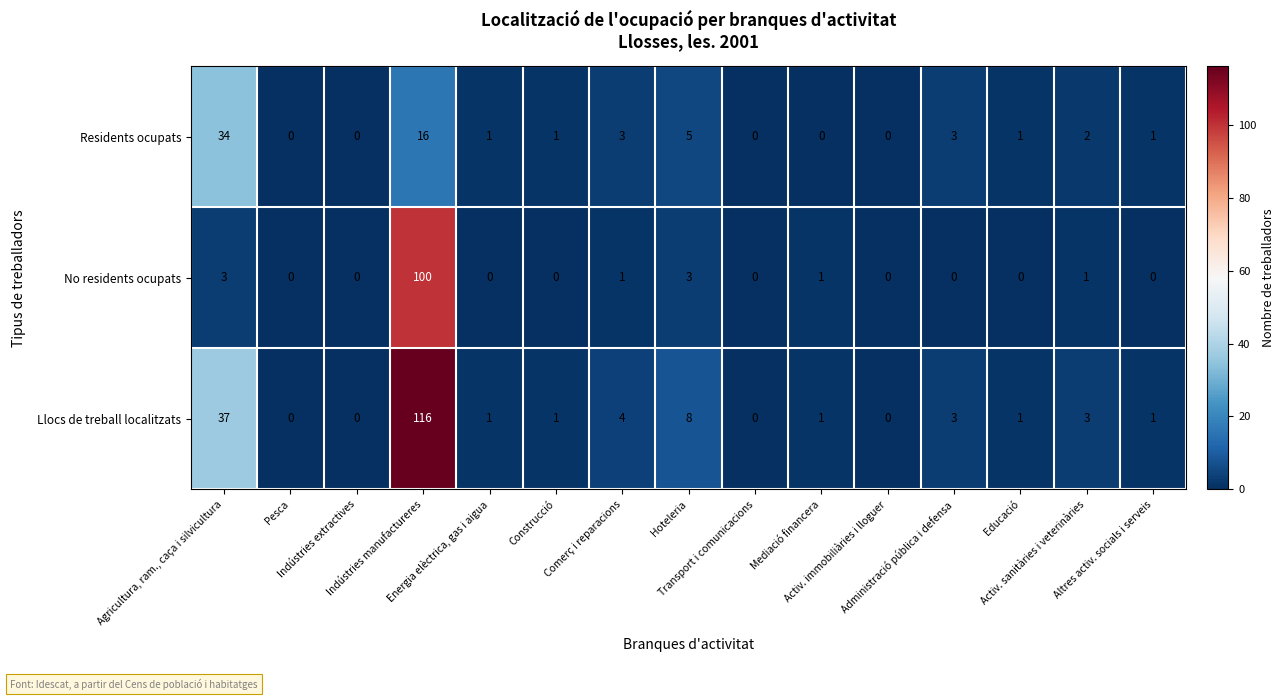

Rank the series by their maximum value, from lowest to highest.

Residents ocupats, No residents ocupats, Llocs de treball localitzats